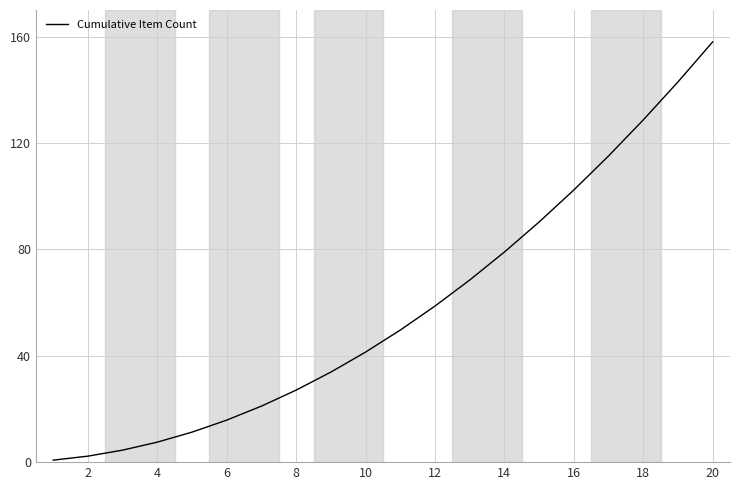

What is the maximum value shown in the chart?

158.0